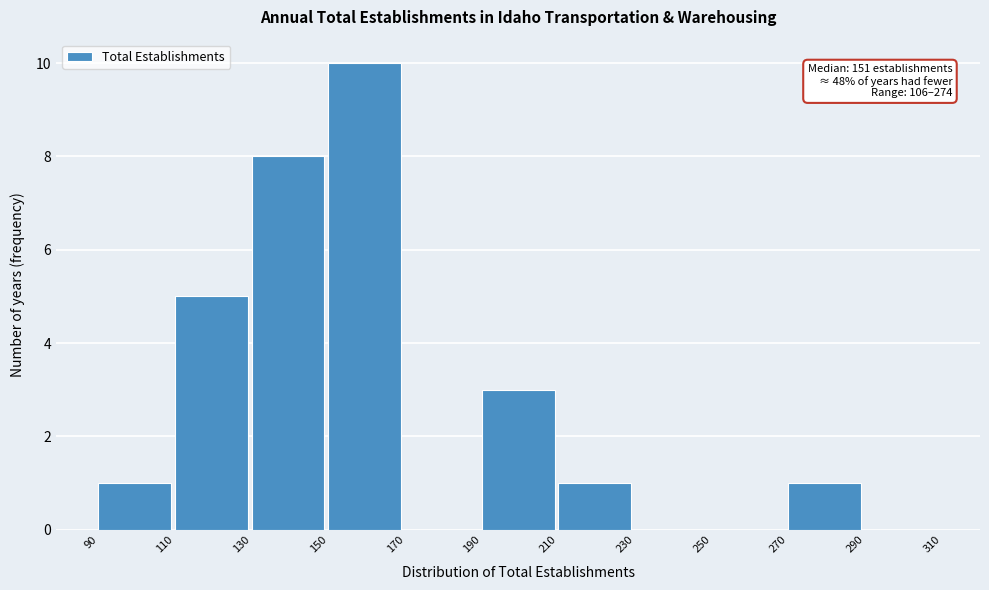

Which range on the x-axis has the tallest bar?

150 to 170